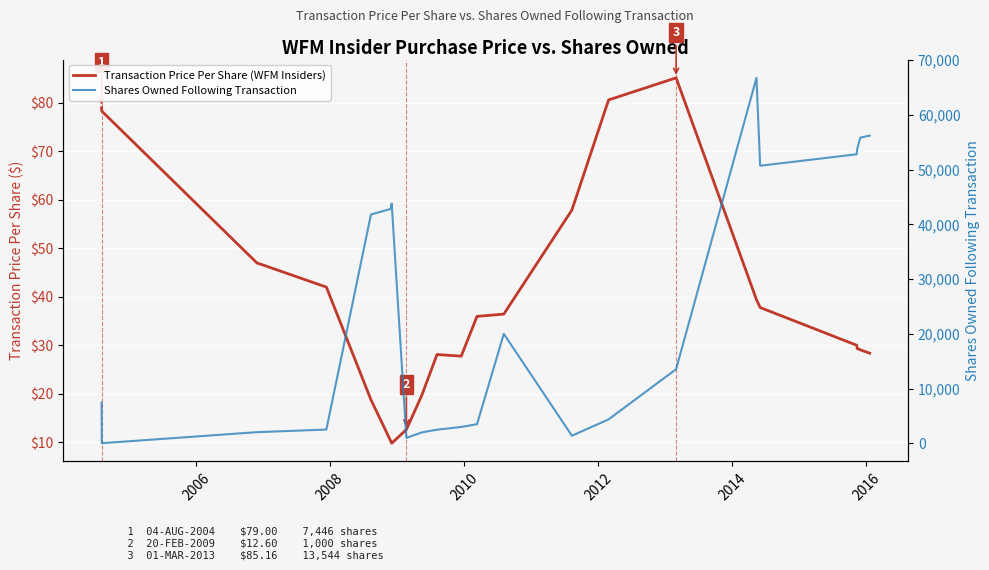

True or false: Transaction Price Per Share (WFM Insiders) has more than 1 points higher than both neighbors.

True